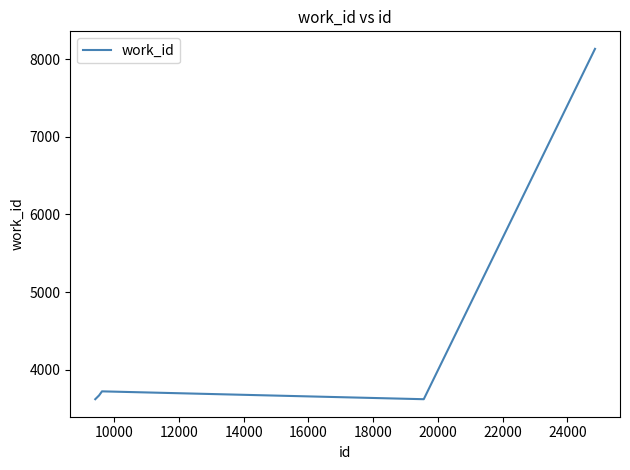

What is the greatest value displayed?

8131